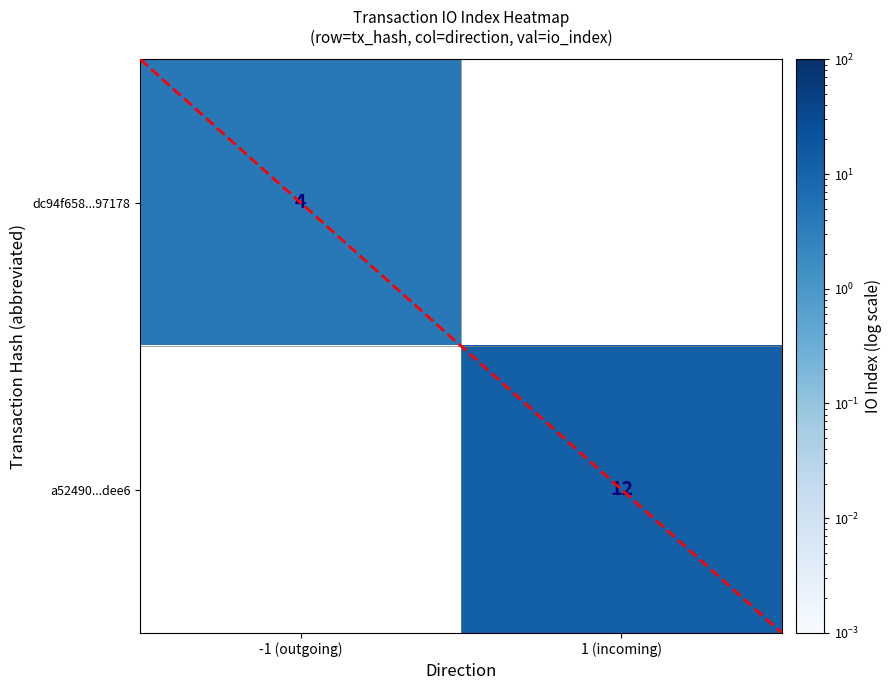

Count the number of categories in the chart.

2